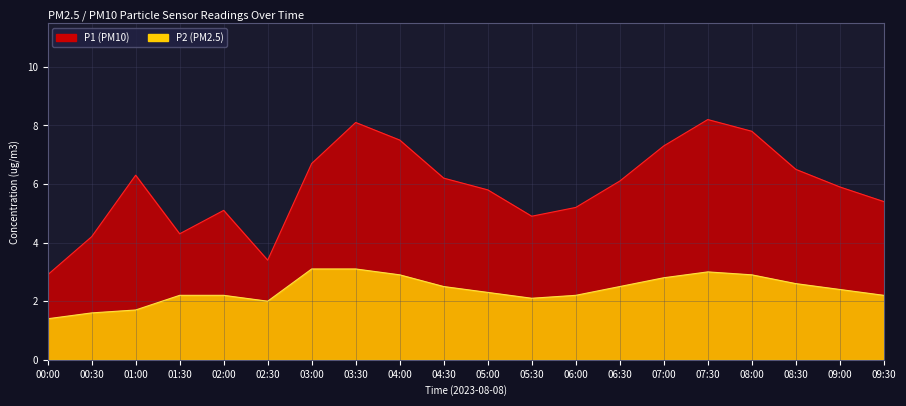

Count the number of categories in the chart.

20